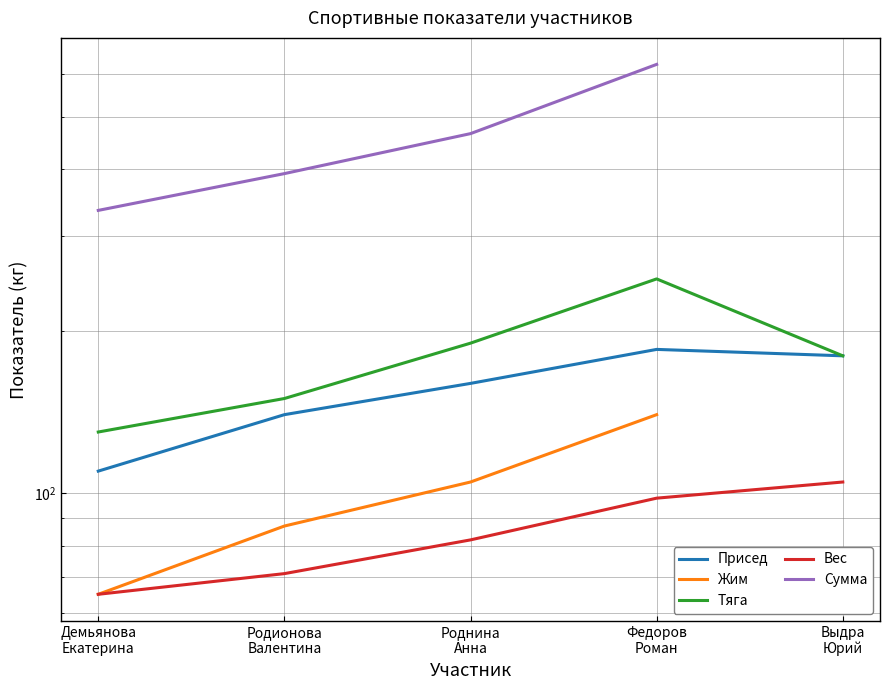

Which has a higher value, Родионова
Валентина or Федоров
Роман?

Федоров
Роман